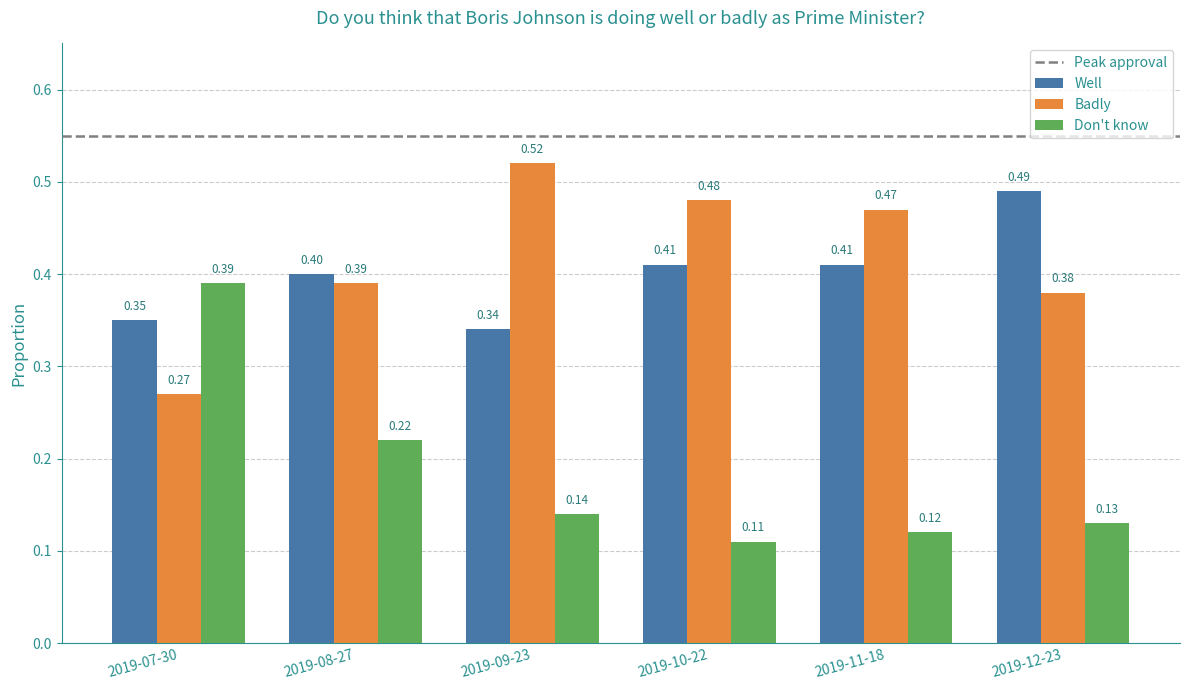

How many Don't know values are between 0 and 1?

6